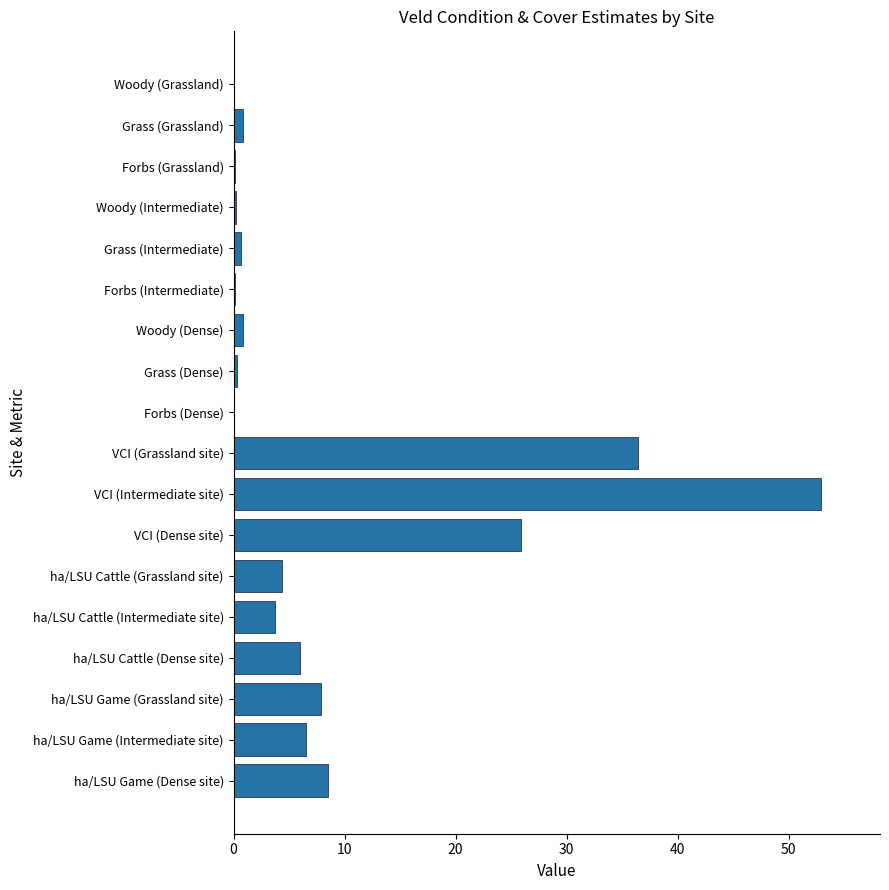

What is the sum of all values?

155.4